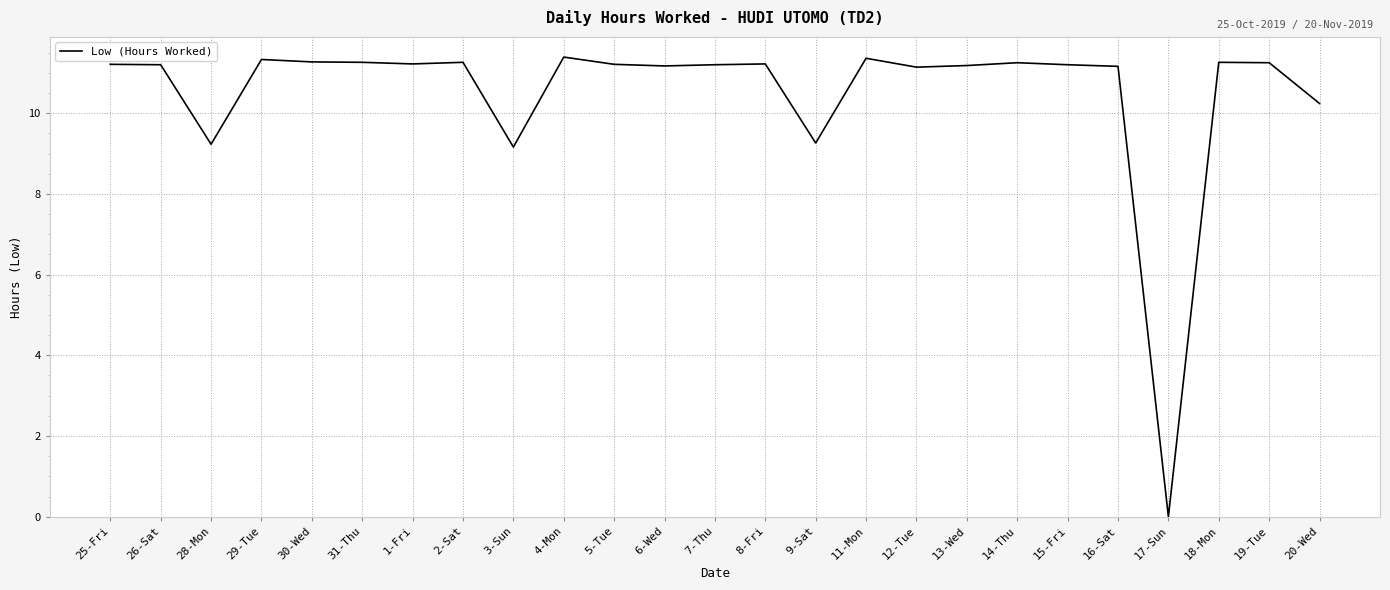

Between 17-Sun and 19-Tue, which is larger?

19-Tue